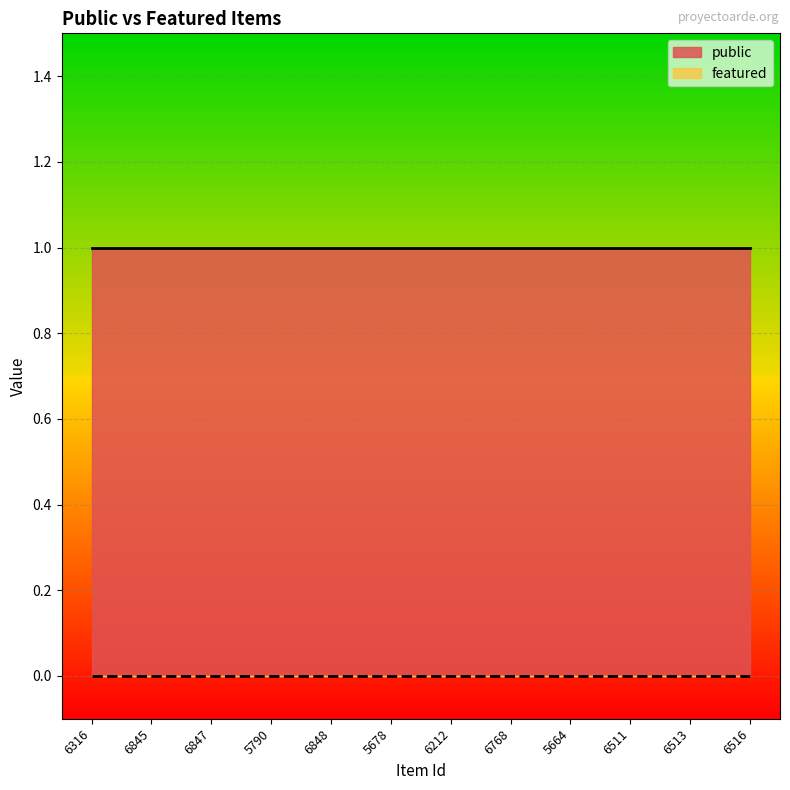

What is the value of the public point at the 7th from the left?

1